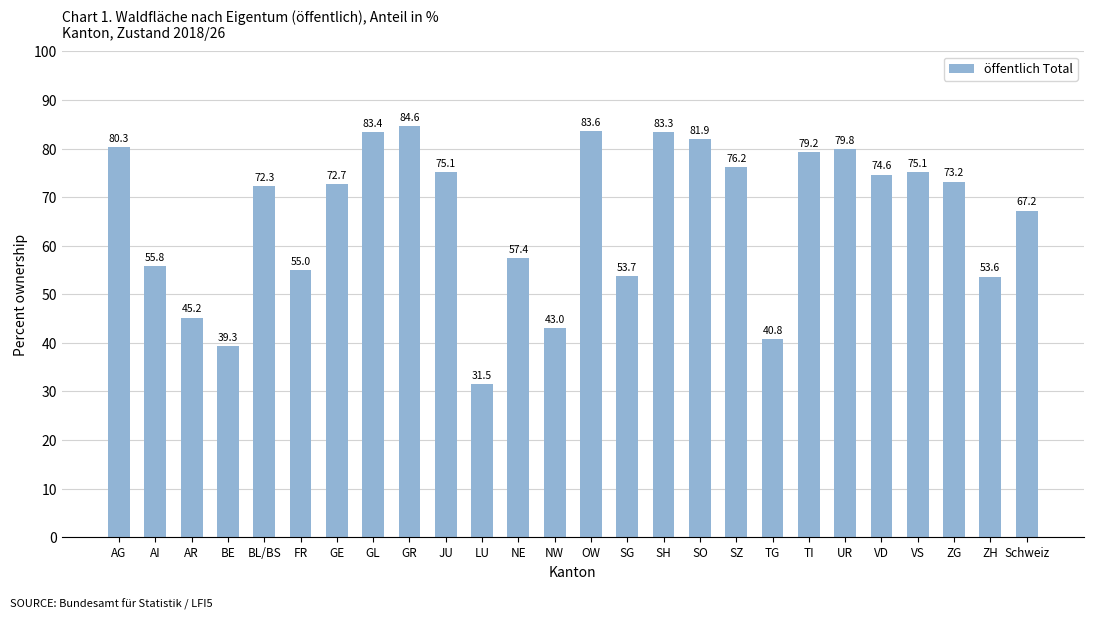

What is the sum of all values?

1717.8